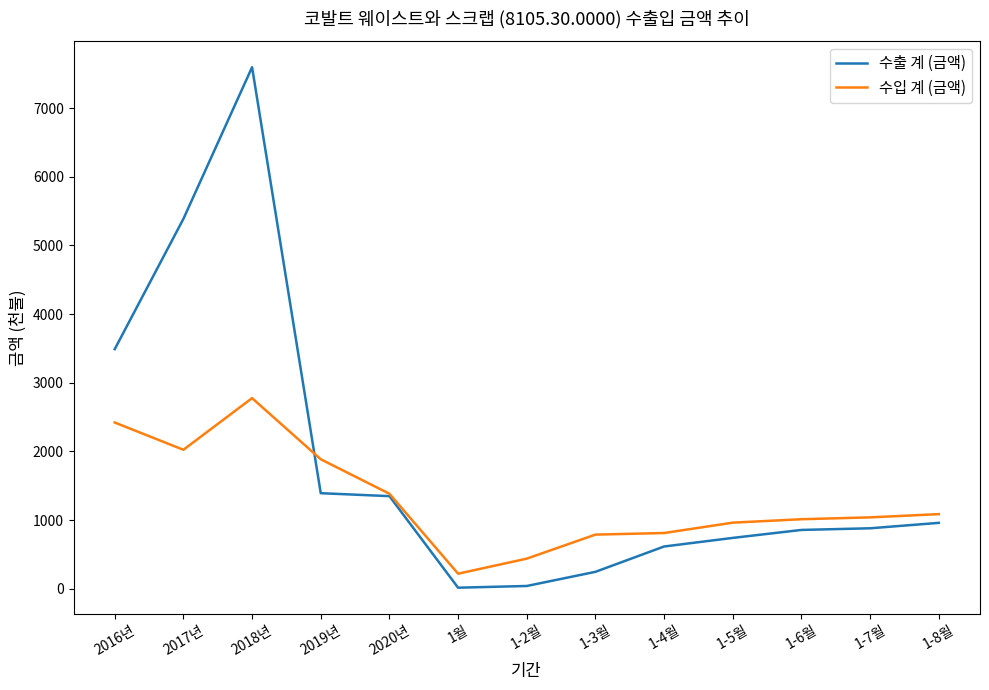

Rank the series by their average value, from lowest to highest.

수입 계 (금액), 수출 계 (금액)